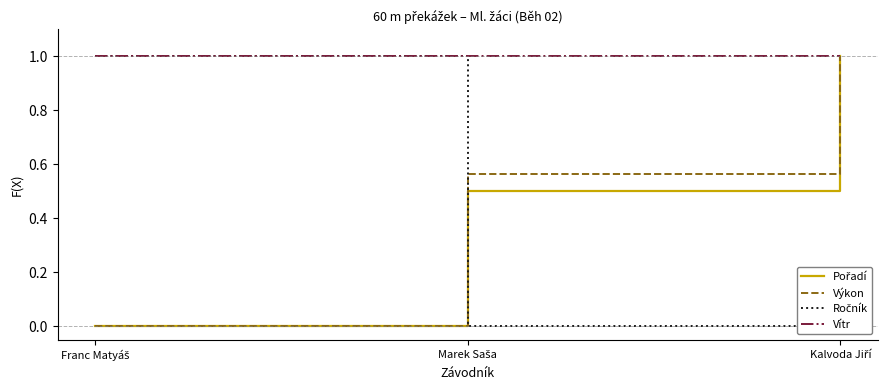

Reading right to left, extract all data points from this chart.

Pořadí: 1.0	0.5	0.0
Výkon: 1.0	0.6	0.0
Ročník: 0.0	0.0	1.0
Vítr: 1.0	1.0	1.0